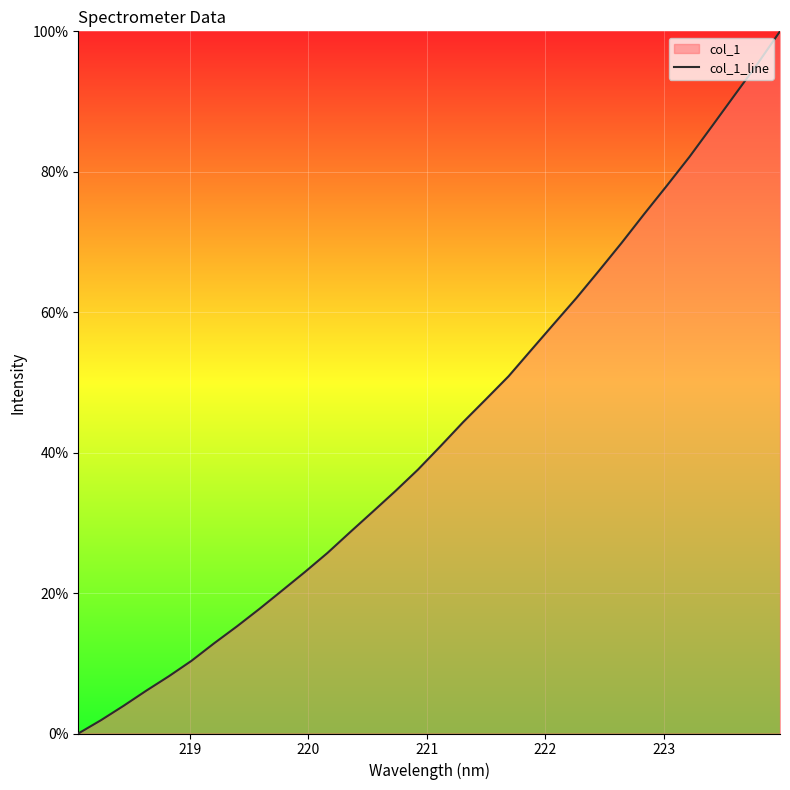

How many lines are shown in the chart?

1